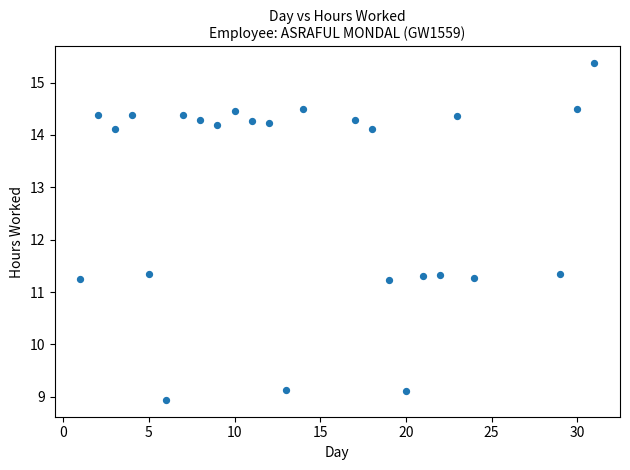

What is the range of X values (max minus min)?

30.0